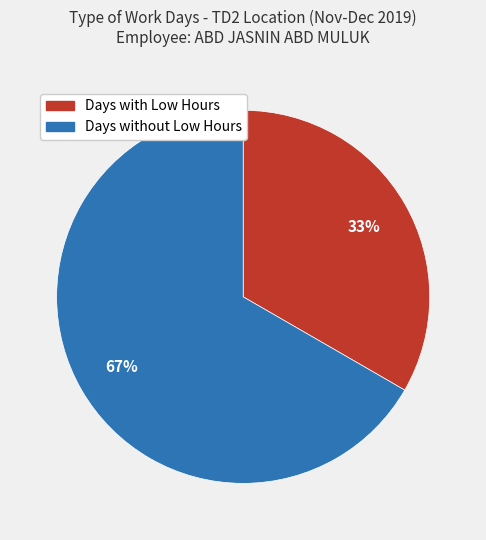

Is there a majority slice in this chart?

Yes